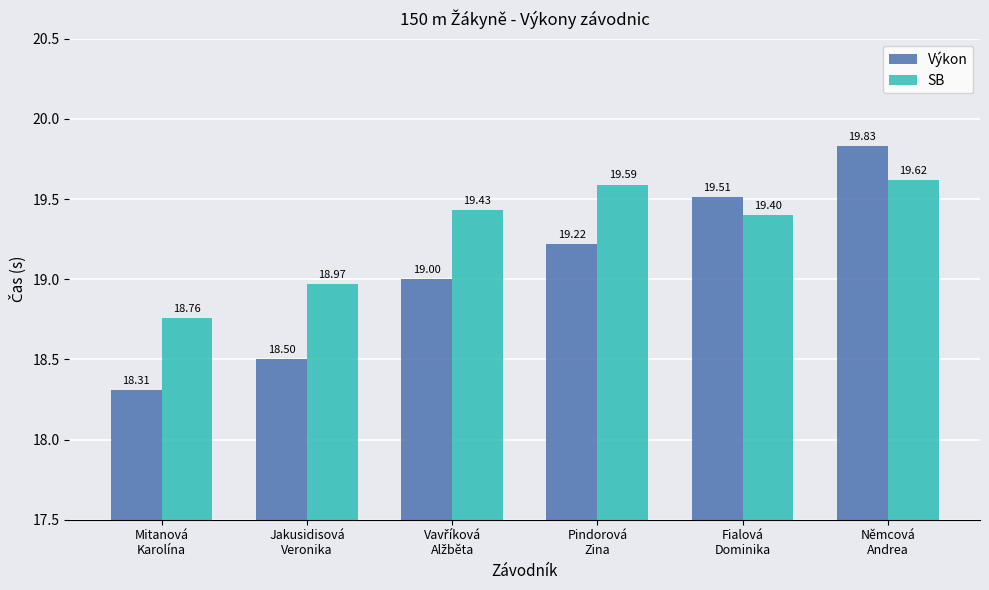

What are all the series names shown in the legend?

Výkon, SB